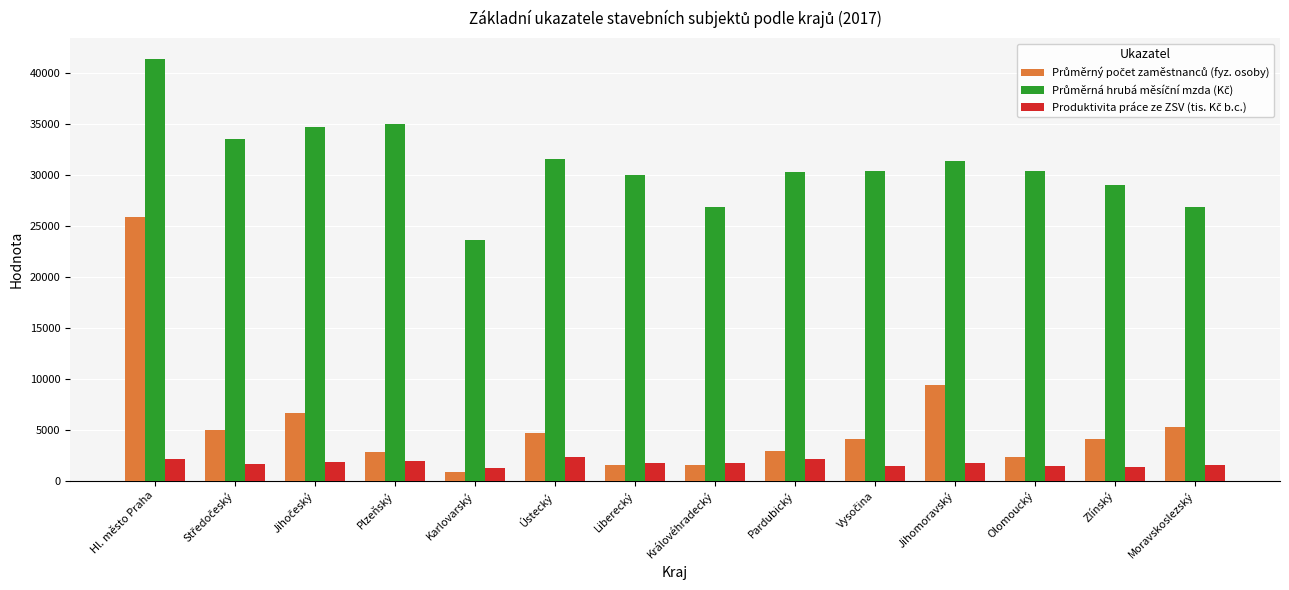

At which category is the sum across all series the highest?

Hl. město Praha